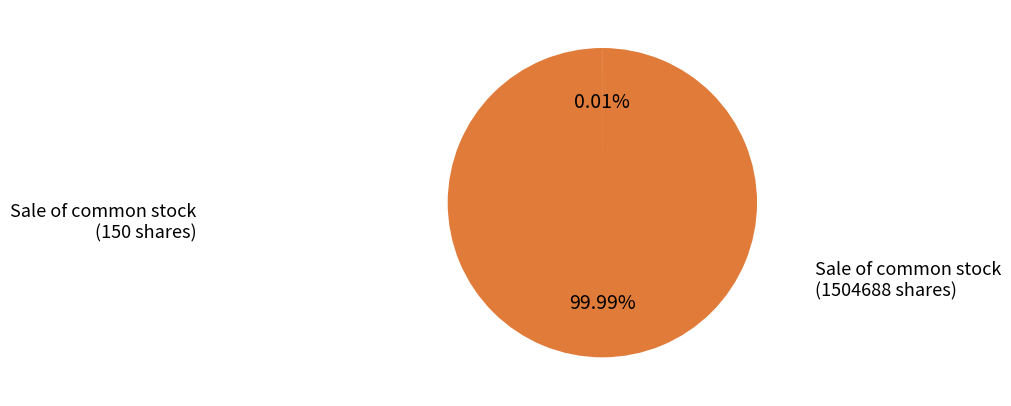

Is there any slice that represents more than half of the pie?

Yes